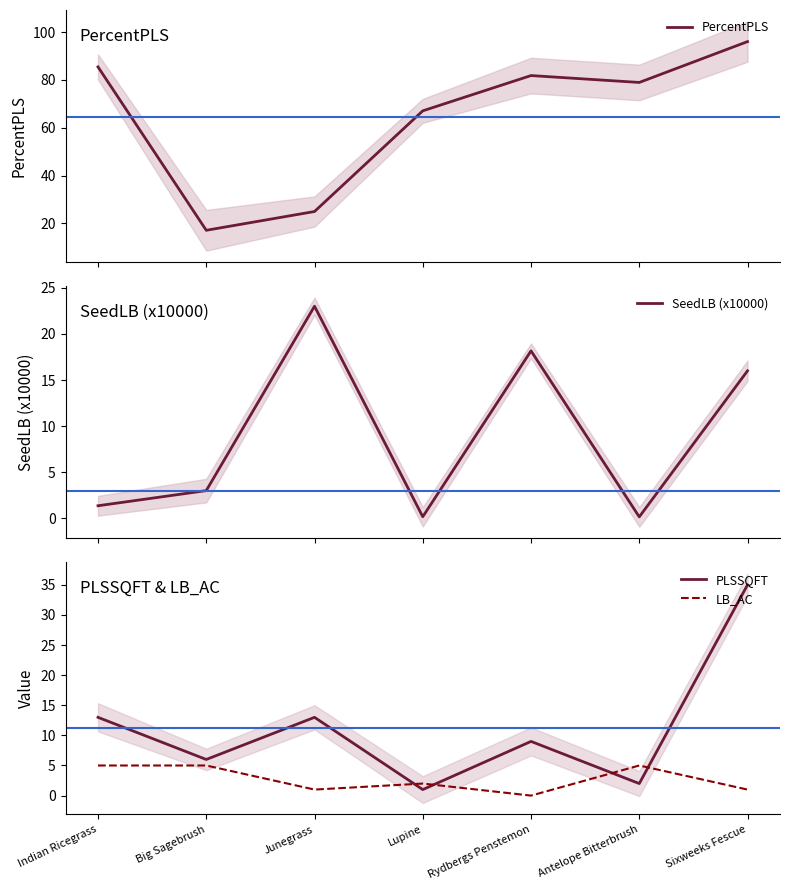

What are all the series names shown in the legend?

PercentPLS, SeedLB (x10000), PLSSQFT, LB_AC